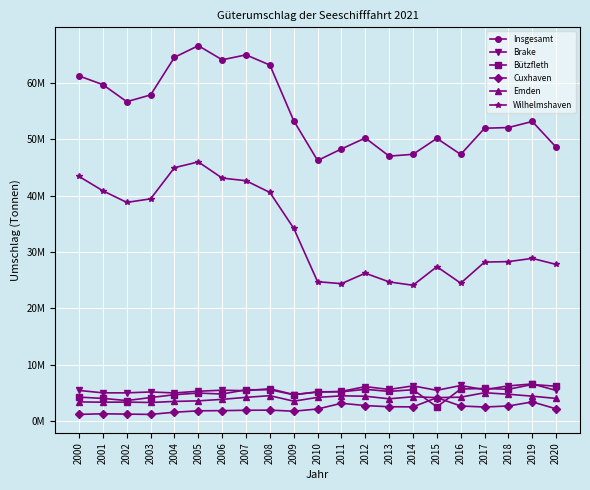

Is this an area chart (filled region under the line)?

No